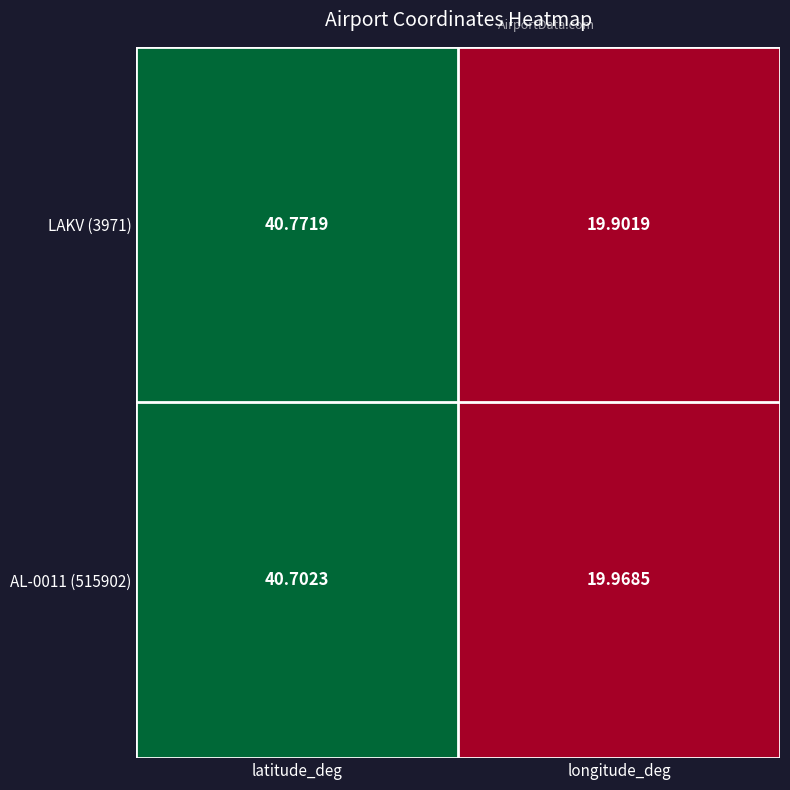

At how many categories does at least one series exceed 34?

1